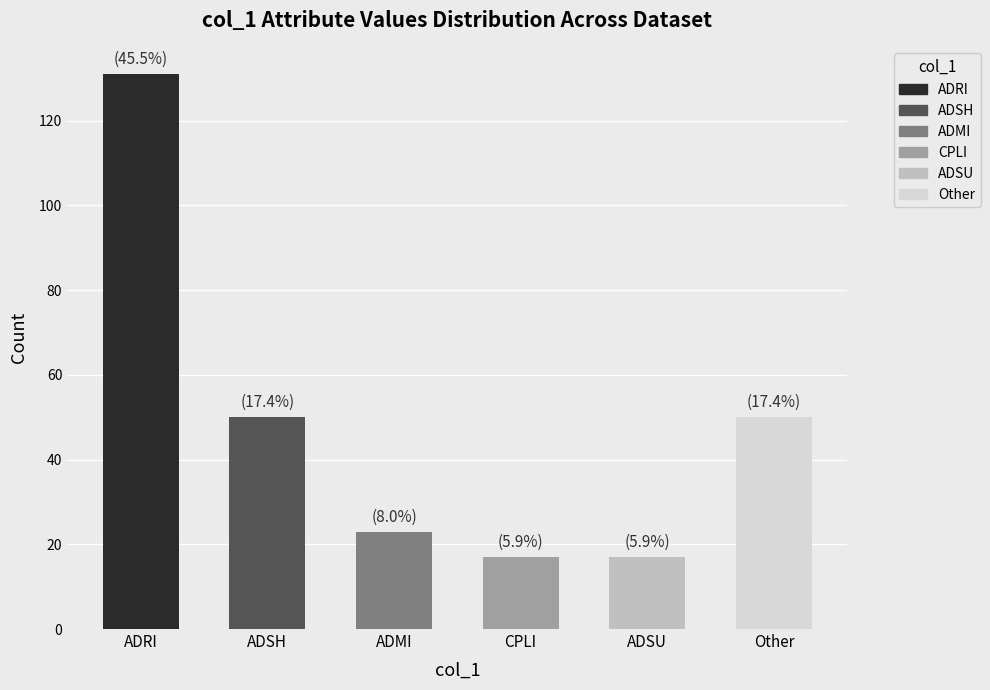

How many categories are shown in the chart?

6